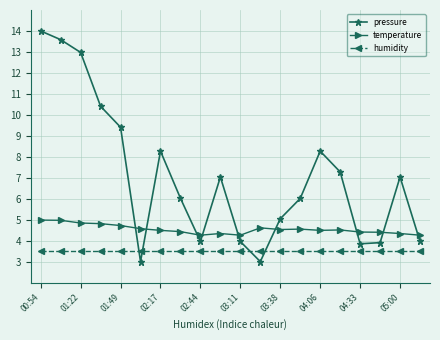

What is the smallest value displayed?

3.0